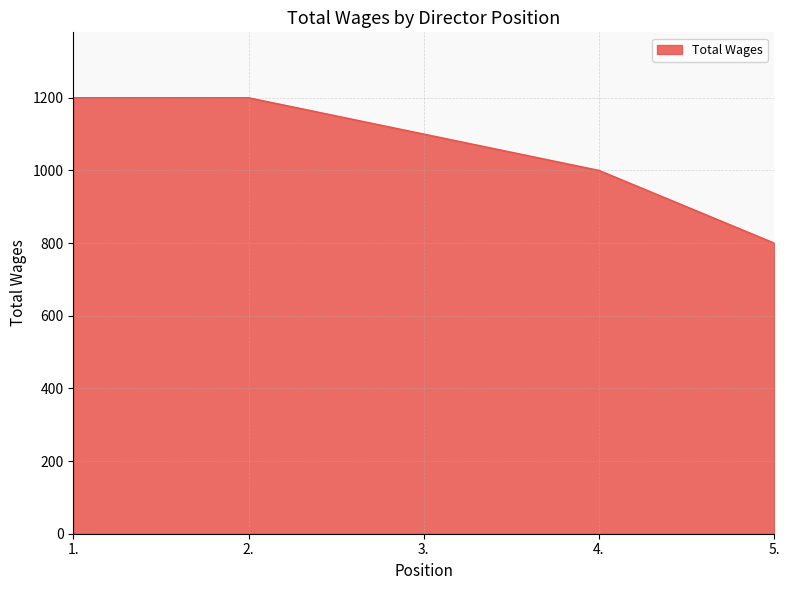

Does the chart display data point markers on the line(s)?

No